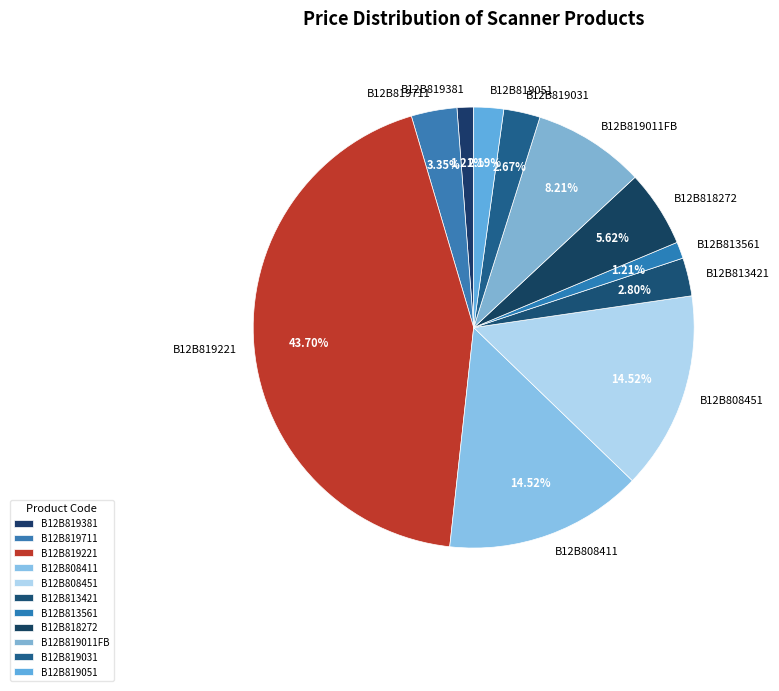

The B12B813421 slice represents 16% of the pie. True or false?

False